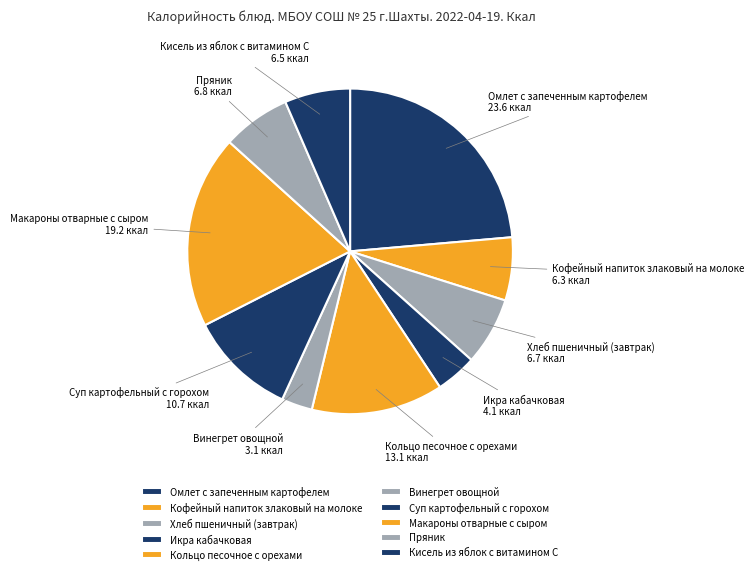

The Пряник slice represents 1% of the pie. True or false?

False